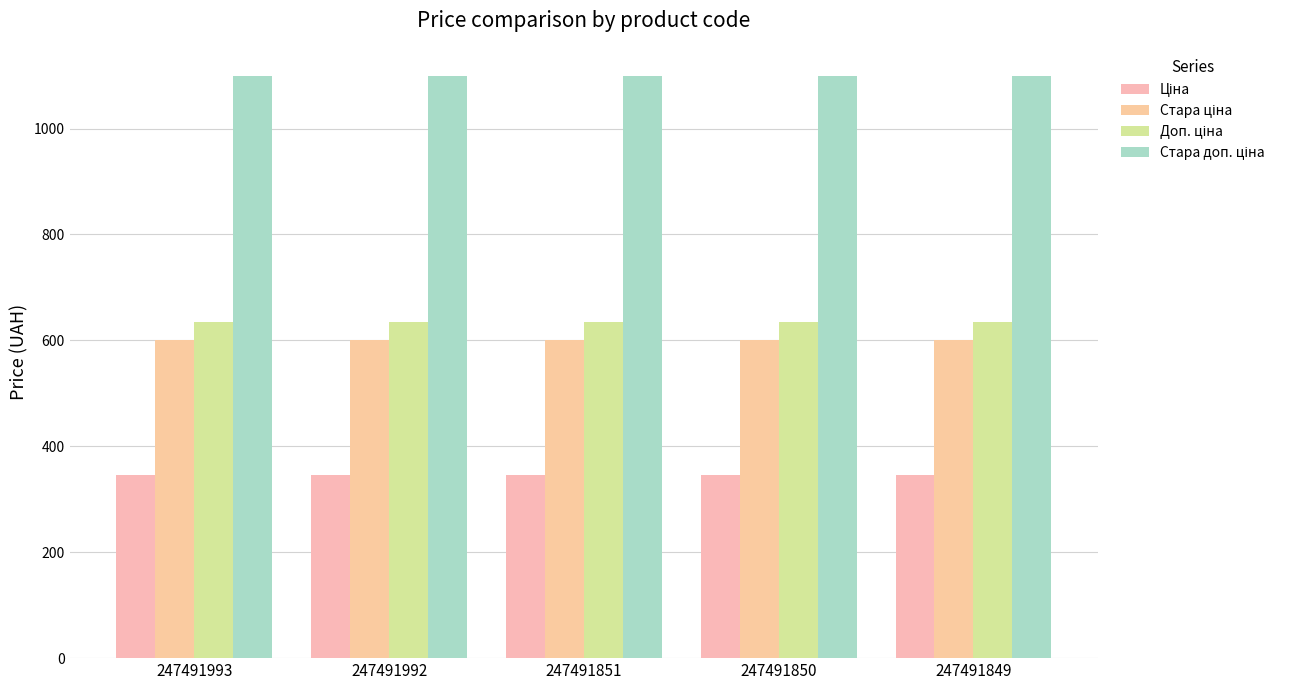

How many series are shown in this chart?

4